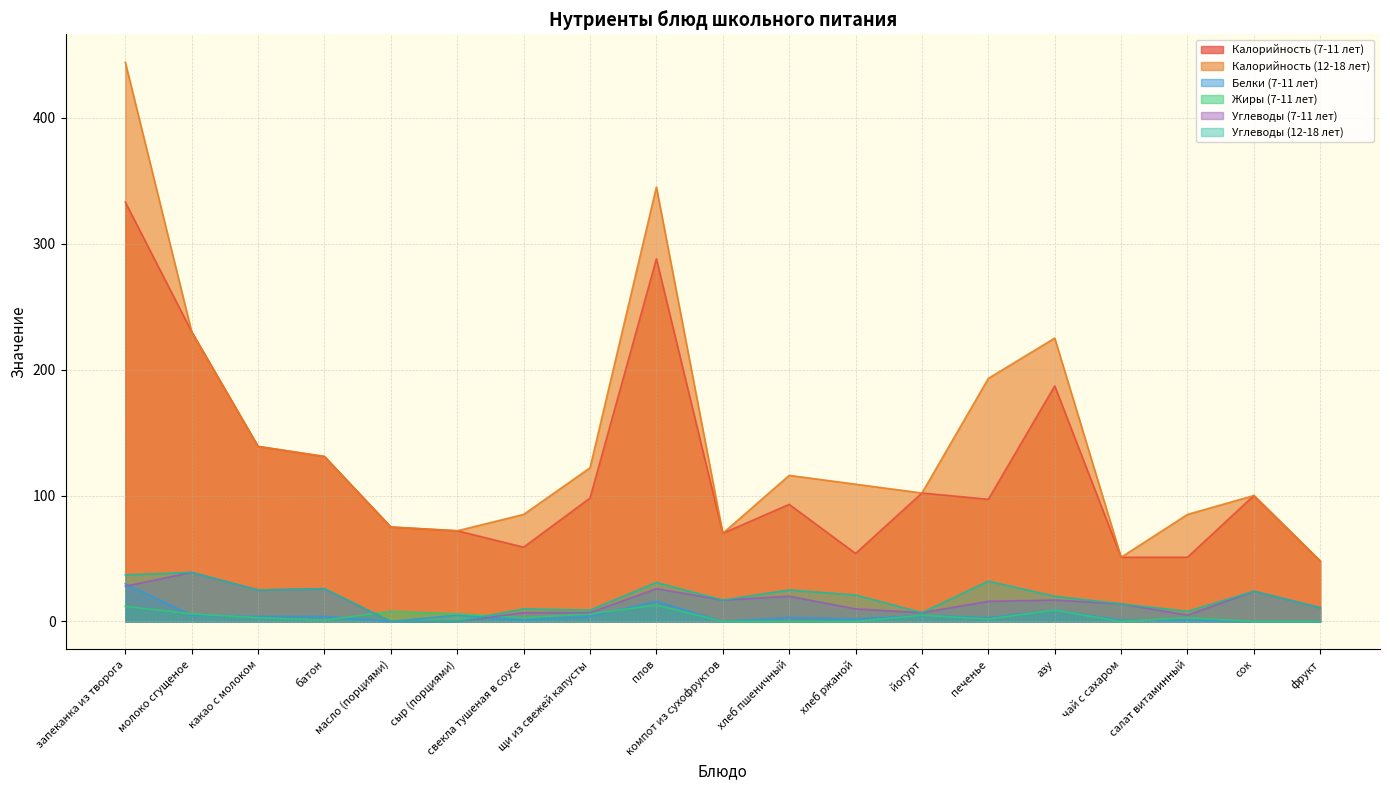

True or false: Калорийность (7-11 лет) and Калорийность (12-18 лет) intersect in this chart.

False